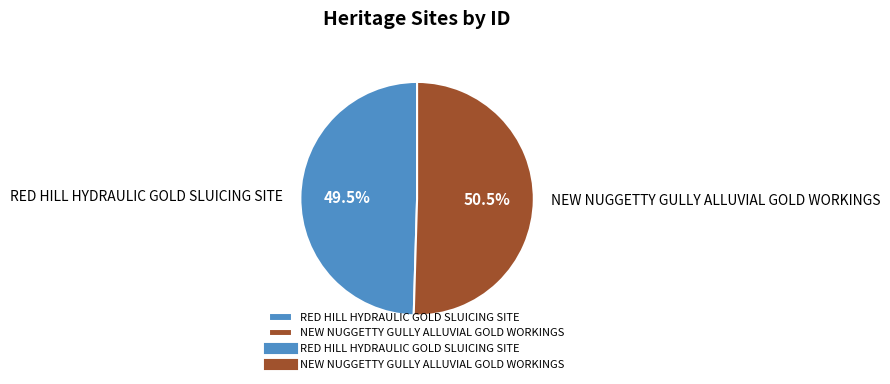

How much of the chart is everything except RED HILL HYDRAULIC GOLD SLUICING SITE?

50.5%